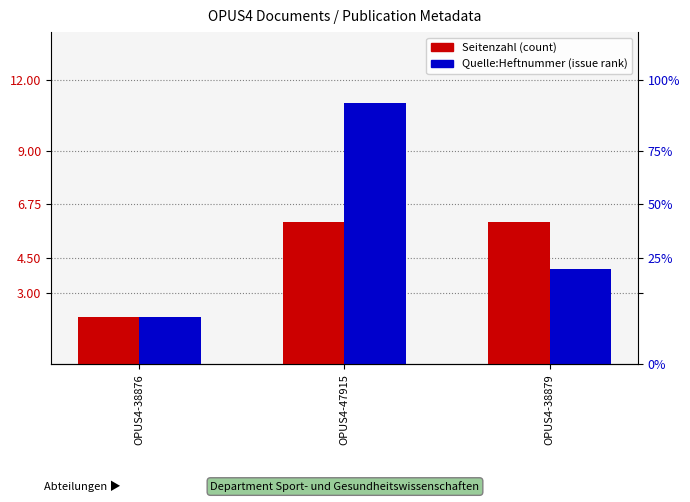

Which series has the largest range (max minus min)?

Quelle:Heftnummer